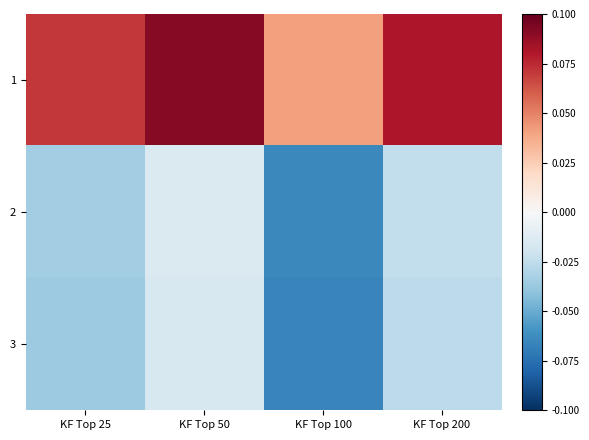

Reading right to left, what are all the values shown in this chart?

1: KF Top 200=0.1	KF Top 100=0.0	KF Top 50=0.1	KF Top 25=0.1
2: KF Top 200=-0.0	KF Top 100=-0.1	KF Top 50=-0.0	KF Top 25=-0.0
3: KF Top 200=-0.0	KF Top 100=-0.1	KF Top 50=-0.0	KF Top 25=-0.0